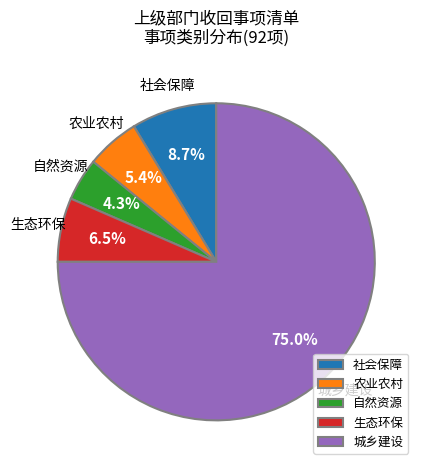

Between 城乡建设 and 生态环保, which is larger?

城乡建设